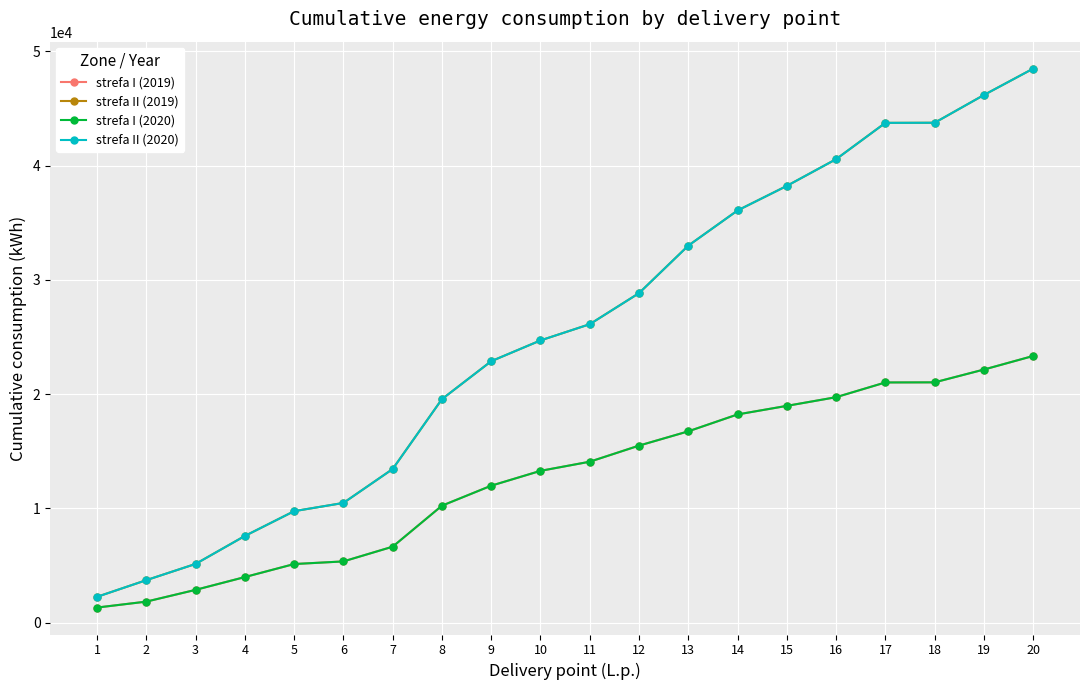

What is the minimum value shown in the chart?

1310